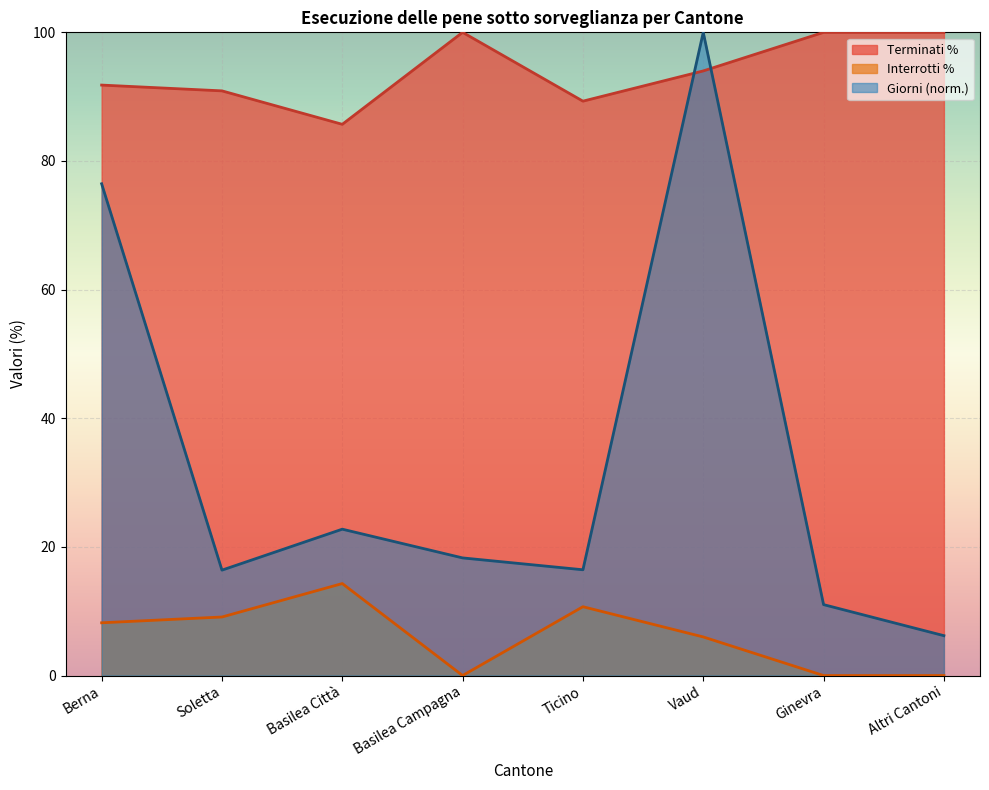

What are all the series names shown in the legend?

Terminati %, Interrotti %, Giorni (norm.)